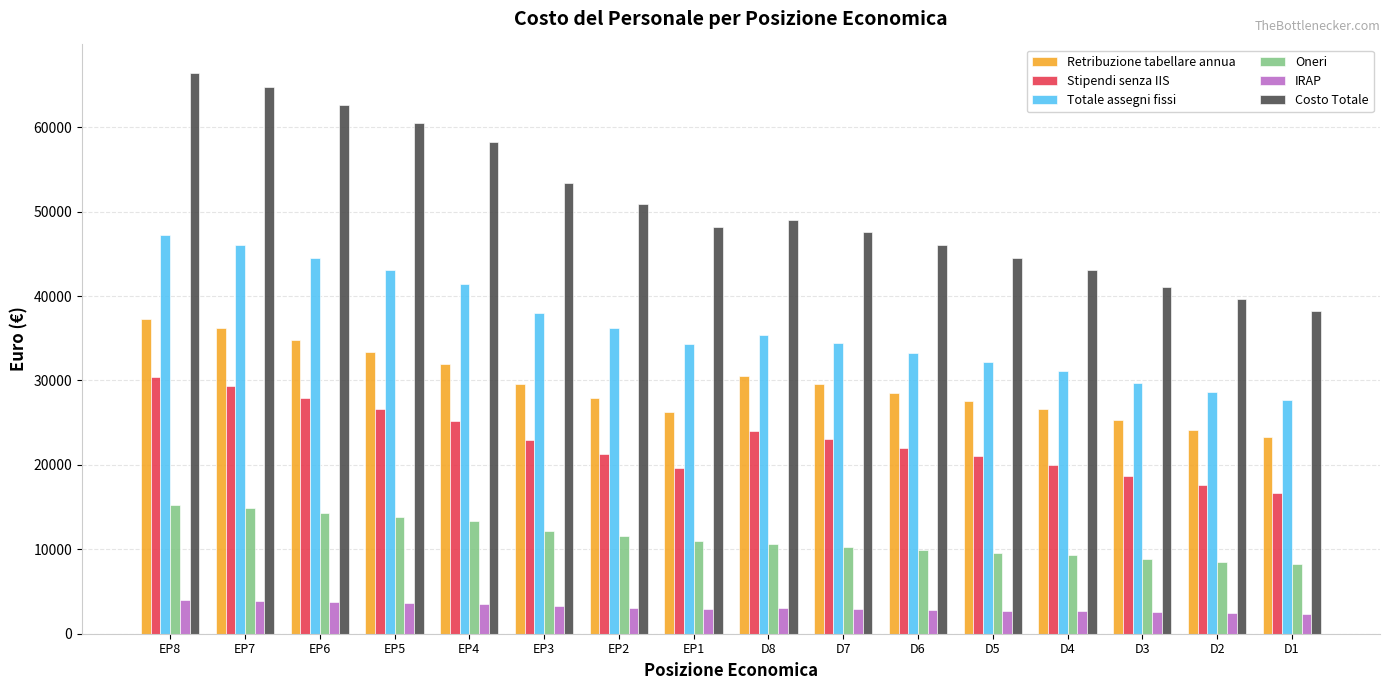

What is the average value of the Costo Totale series?

50905.1